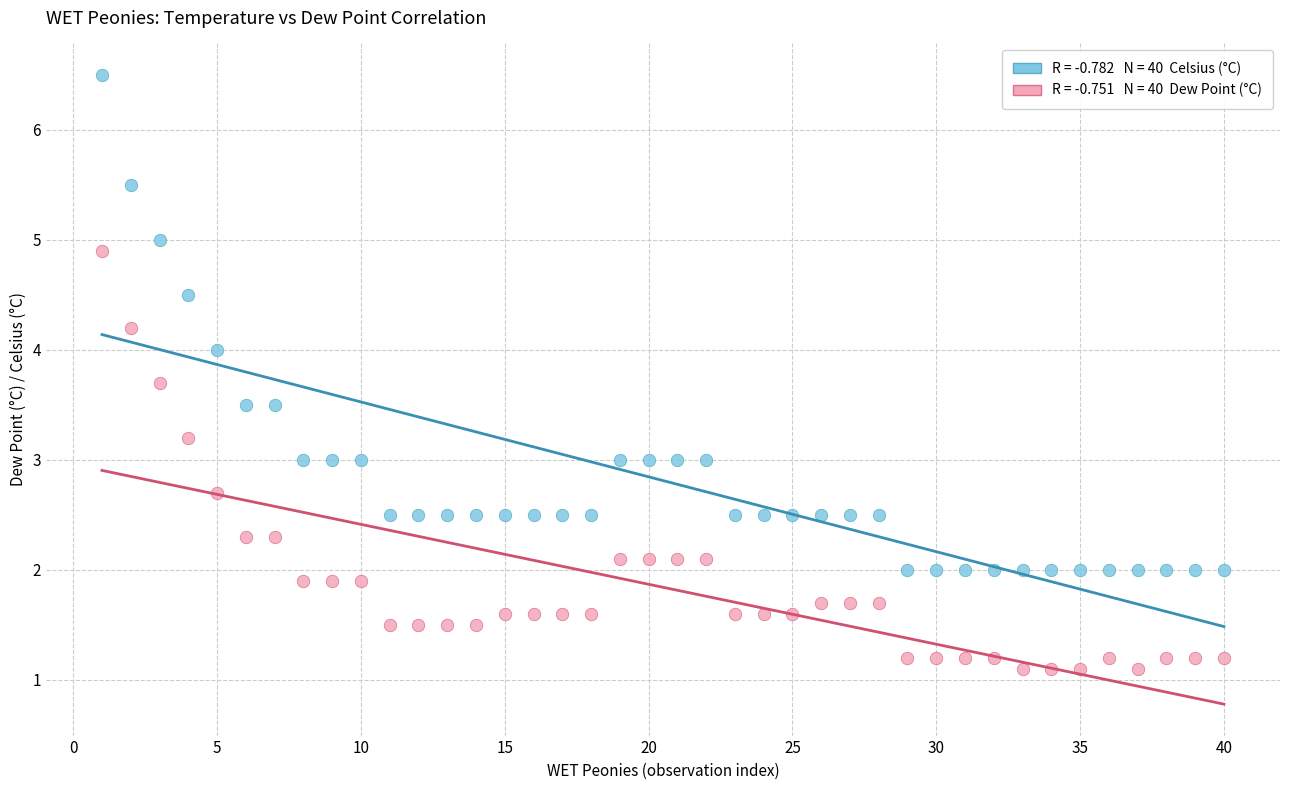

Across all data points, what is the range of X values (max minus min)?

39.0